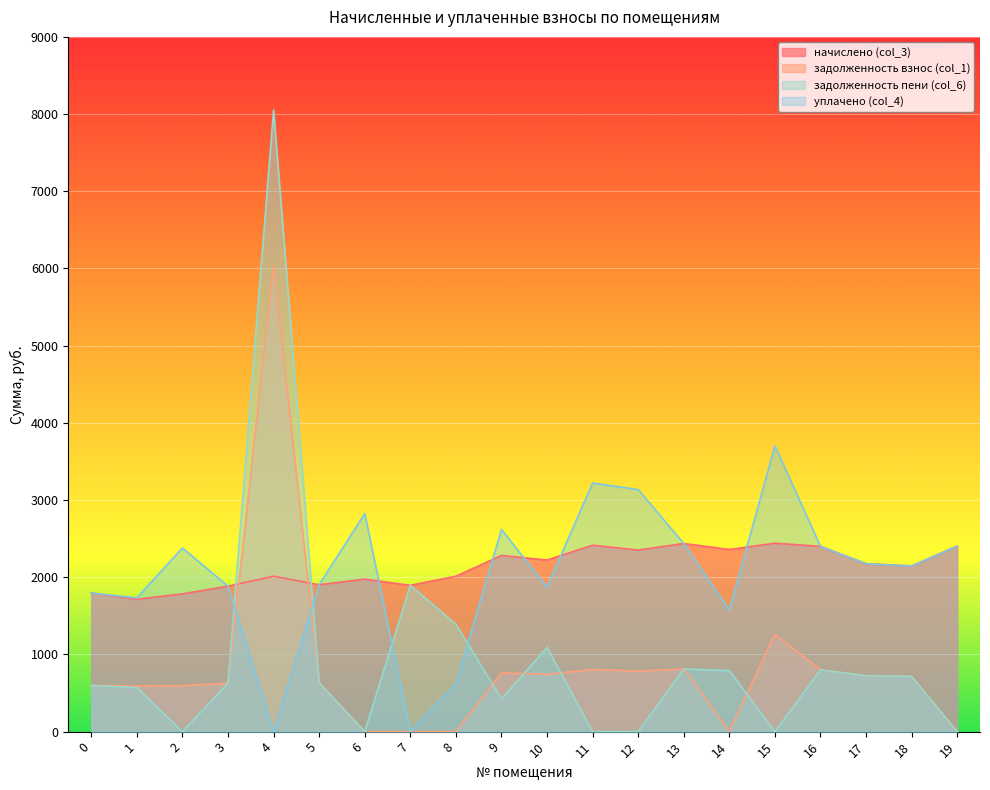

Reading left to right, what are all the values shown in this chart?

начислено (col_3): 0=1795.6	1=1714.5	2=1784.5	3=1884.1	4=2013.1	5=1902.5	6=1976.2	7=1895.1	8=2013.1	9=2282.2	10=2223.3	11=2415.0	12=2352.3	13=2437.1	14=2359.7	15=2440.8	16=2400.2	17=2175.3	18=2145.8	19=2403.9
задолженность взнос (col_1): 0=598.5	1=589.8	2=594.8	3=628.0	4=6039.3	5=634.2	6=0.0	7=0.0	8=0.0	9=760.8	10=741.1	11=805.0	12=784.1	13=812.4	14=4.4	15=1262.0	16=800.1	17=725.1	18=715.3	19=0.0
задолженность пени (col_6): 0=598.5	1=571.5	2=0.0	3=628.0	4=8052.4	5=634.2	6=0.0	7=1895.1	8=1391.5	9=424.9	10=1090.5	11=0.0	12=0.0	13=812.4	14=790.9	15=0.0	16=800.1	17=725.1	18=715.3	19=0.0
уплачено (col_4): 0=1795.6	1=1732.8	2=2379.4	3=1884.1	4=0.0	5=1902.5	6=2825.4	7=0.0	8=621.6	9=2618.1	10=1873.8	11=3220.0	12=3136.4	13=2437.1	14=1573.1	15=3702.8	16=2400.2	17=2175.3	18=2145.8	19=2403.9